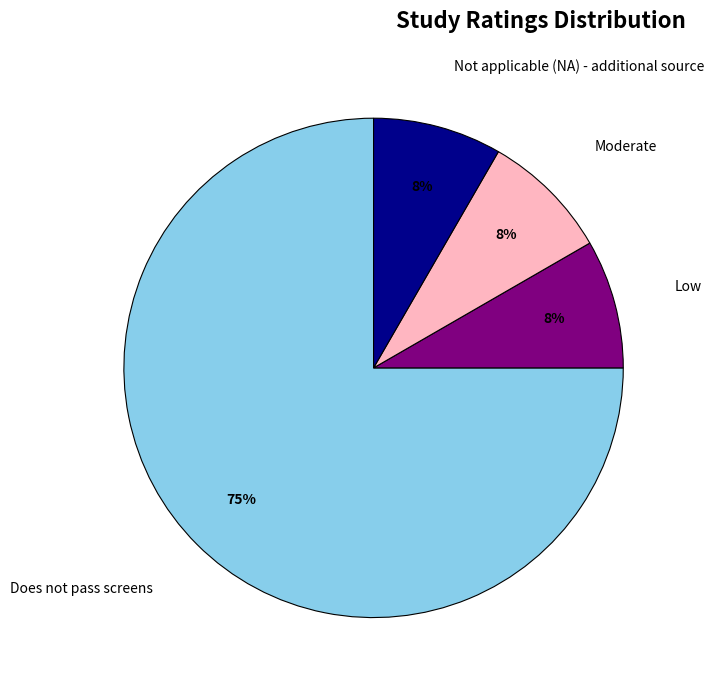

What percentage is the Not applicable (NA) - additional source slice, to the nearest percent?

8%